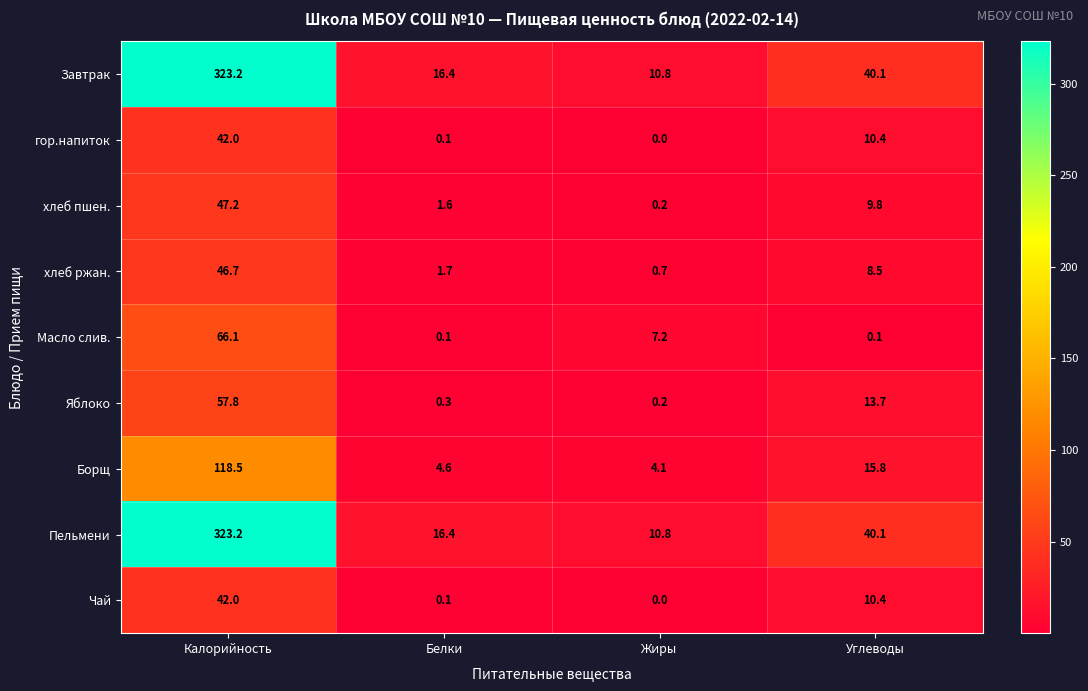

Read the хлеб пшен. value at Белки.

1.6